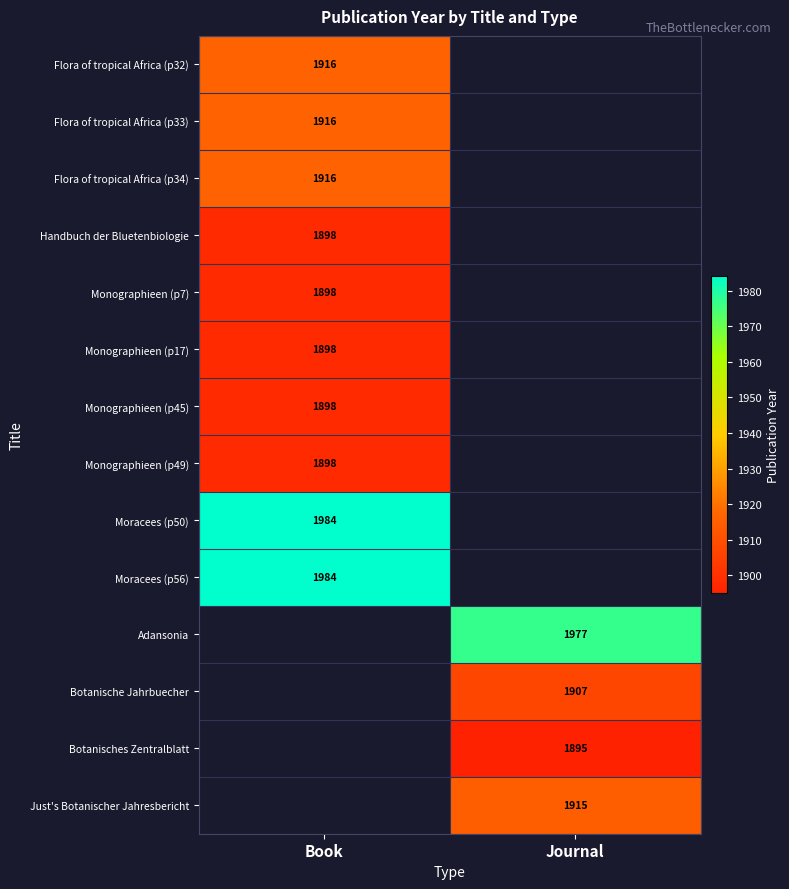

At which category does the chart reach its minimum across all series?

Journal